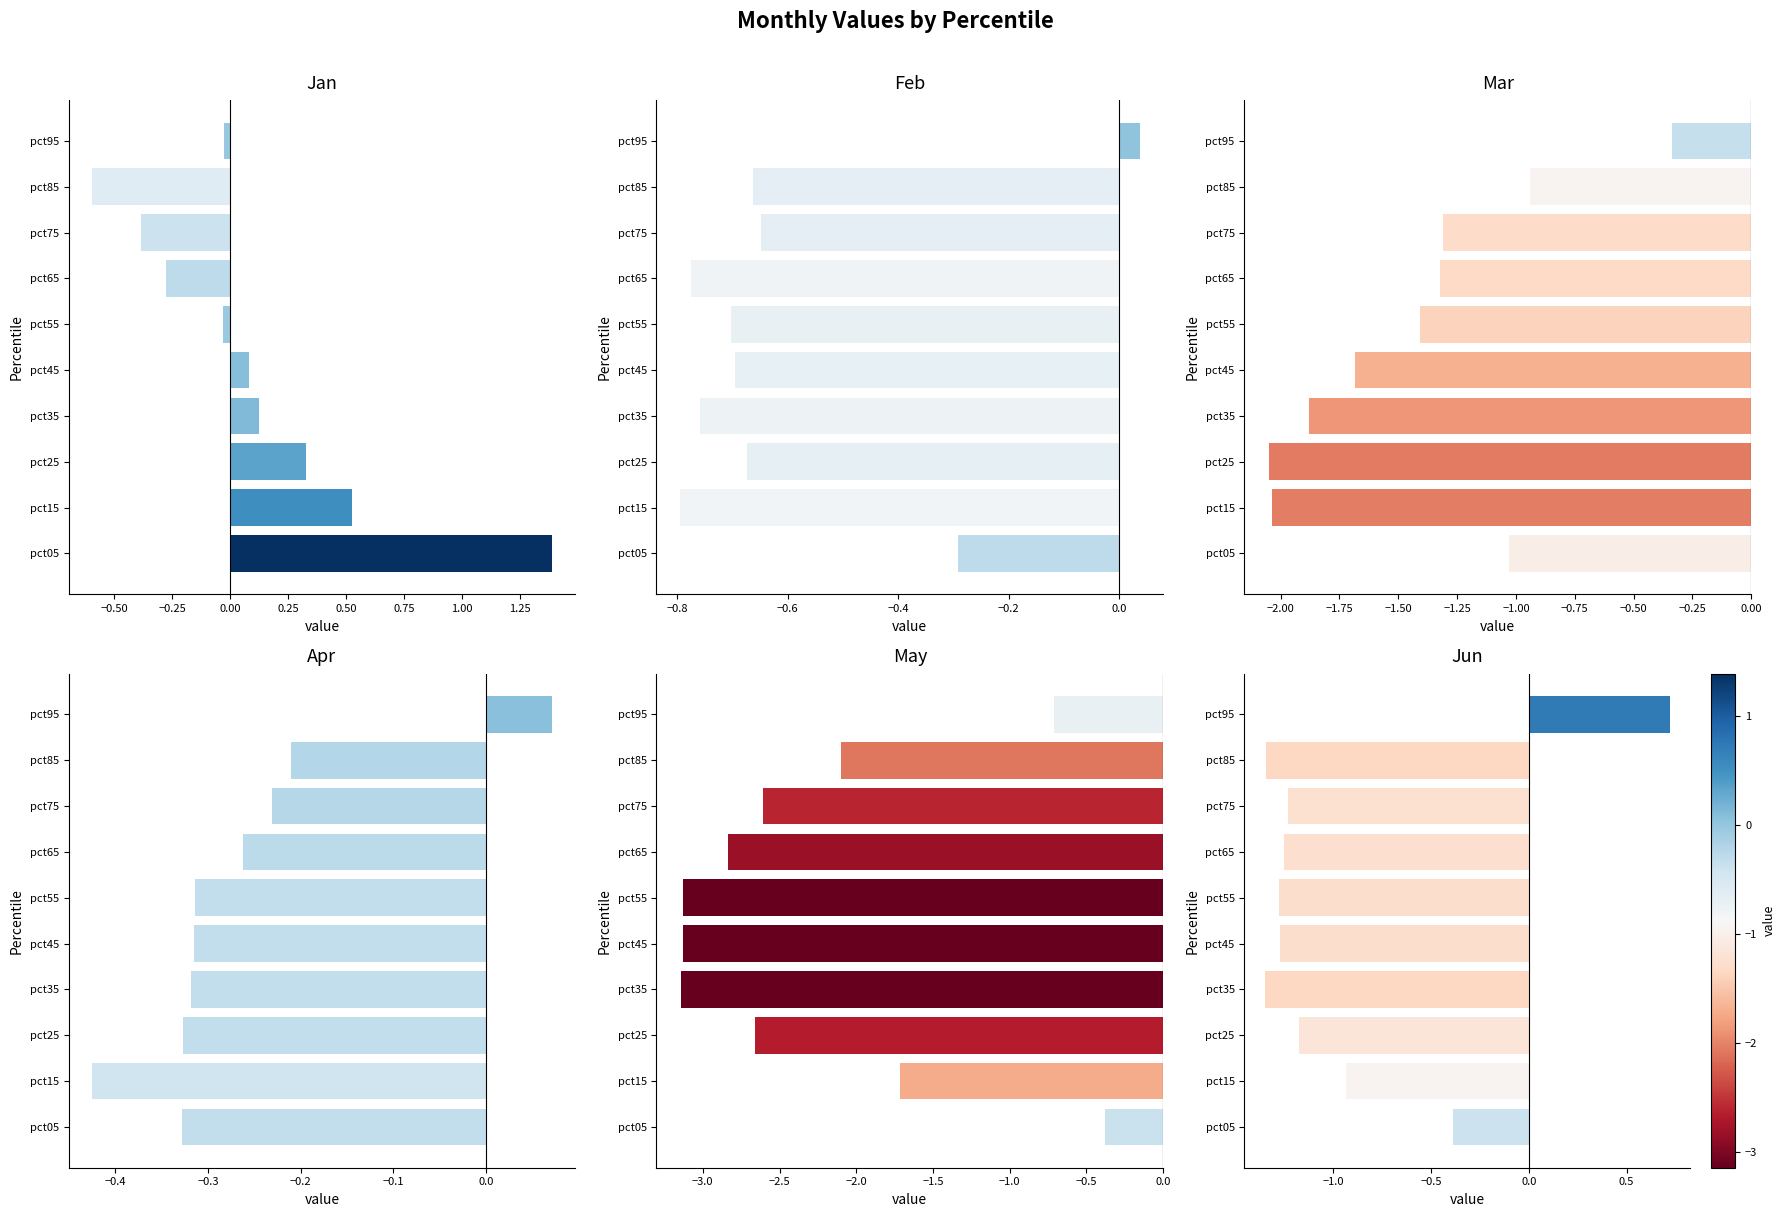

How many bars are there in each group?

6